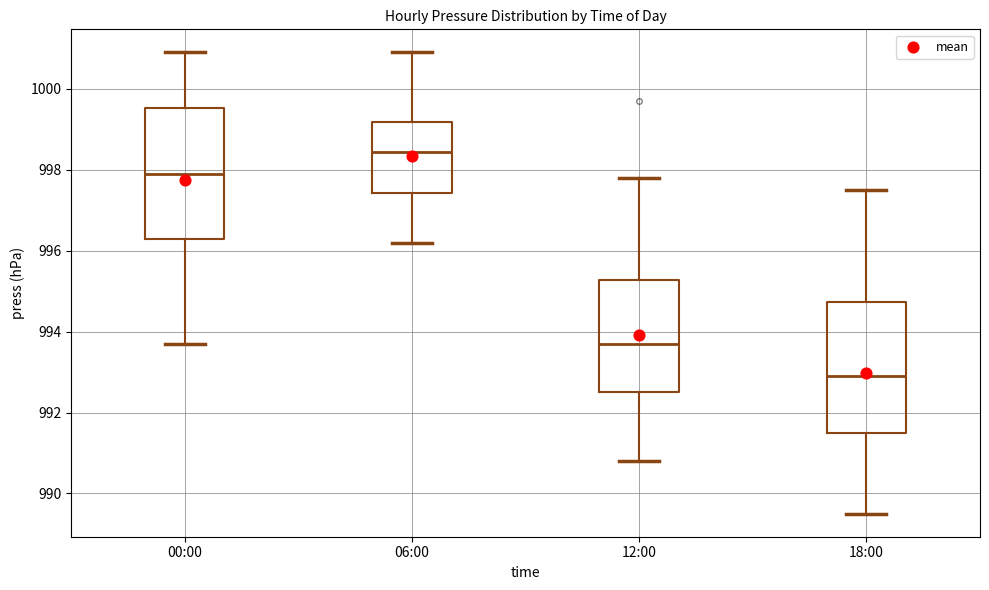

Reading left to right, transcribe this box plot: for each box, give where its median line is, the range the box spans, and where its two whiskers end, as read against the y-axis. The values are not printed on the chart, so give them approximately, as read against the axis.

00:00: median 998.0, box 996.4 to 999.6, whiskers 993.8 to 1001.0
06:00: median 998.4, box 997.4 to 999.2, whiskers 996.2 to 1001.0
12:00: median 993.8, box 992.6 to 995.2, whiskers 990.8 to 997.8
18:00: median 993.0, box 991.6 to 994.8, whiskers 989.6 to 997.6